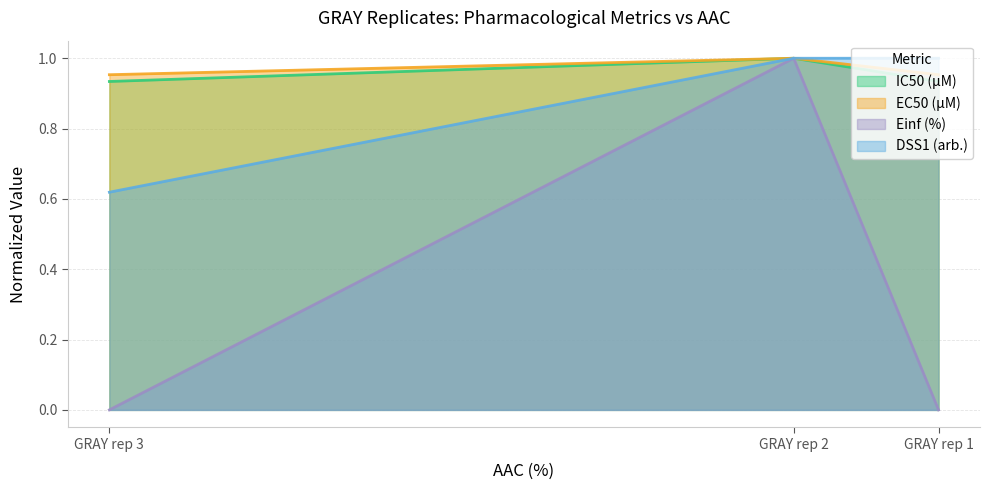

What are all the series names shown in the legend?

IC50 (µM), EC50 (µM), Einf (%), DSS1 (arb.)